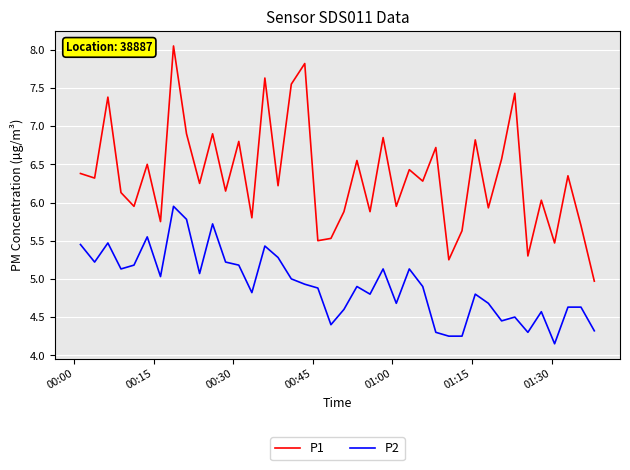

Which series has the largest total across all categories?

P1